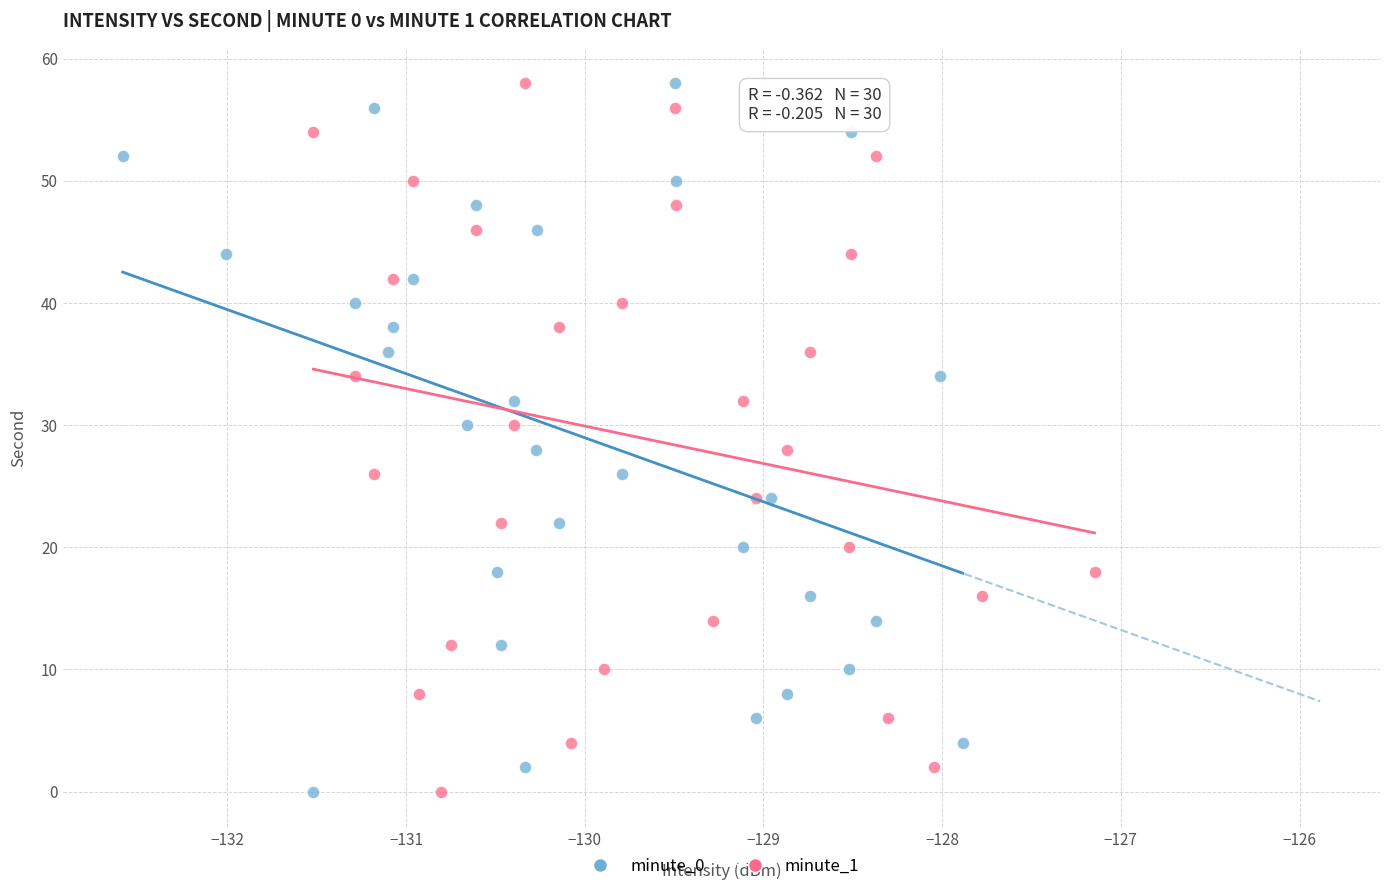

What are all the series names shown in the legend?

minute_0, minute_1